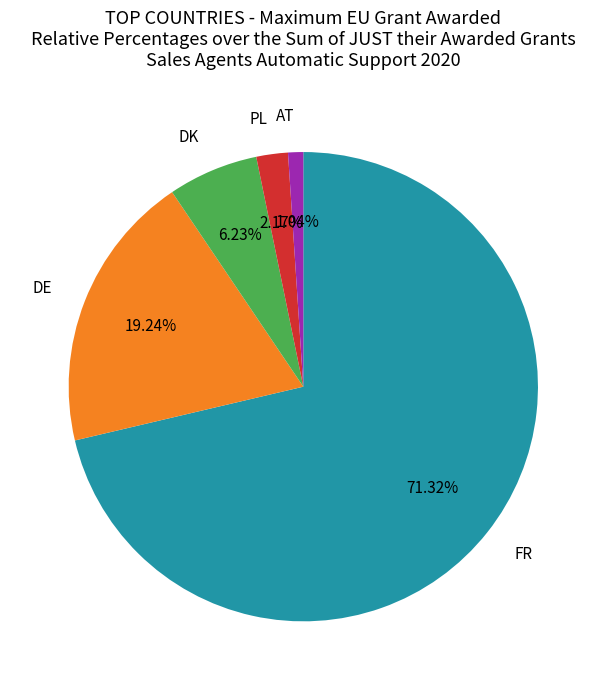

What is the smallest slice in the pie chart?

AT